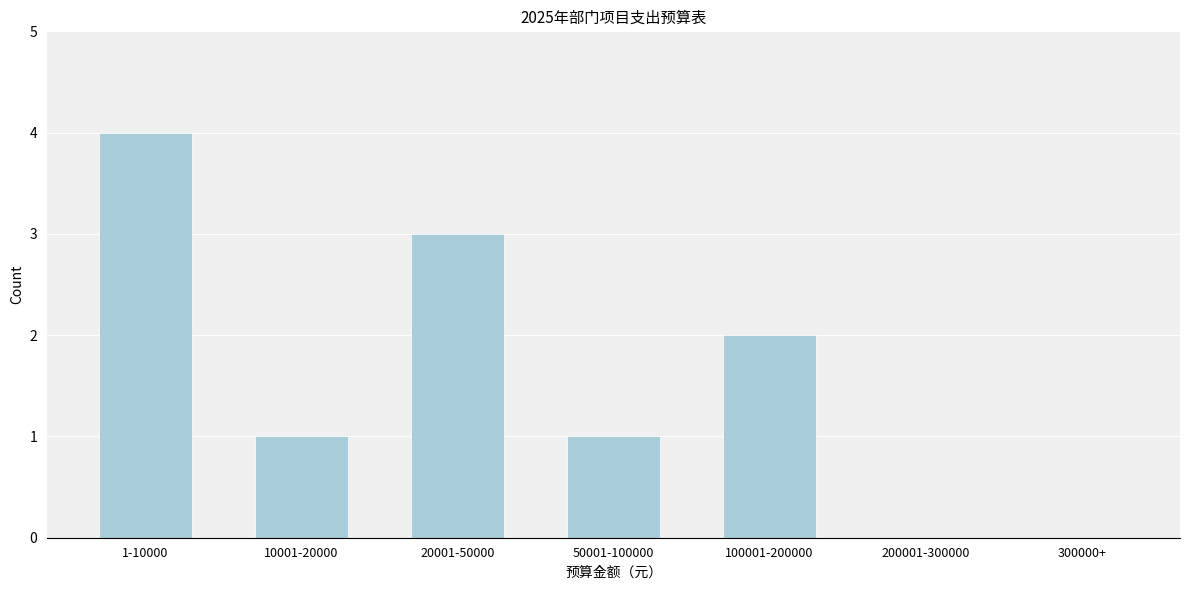

Reading left to right, list all the values displayed in this chart.

1-10000=4	10001-20000=1	20001-50000=3	50001-100000=1	100001-200000=2	200001-300000=0	300000+=0